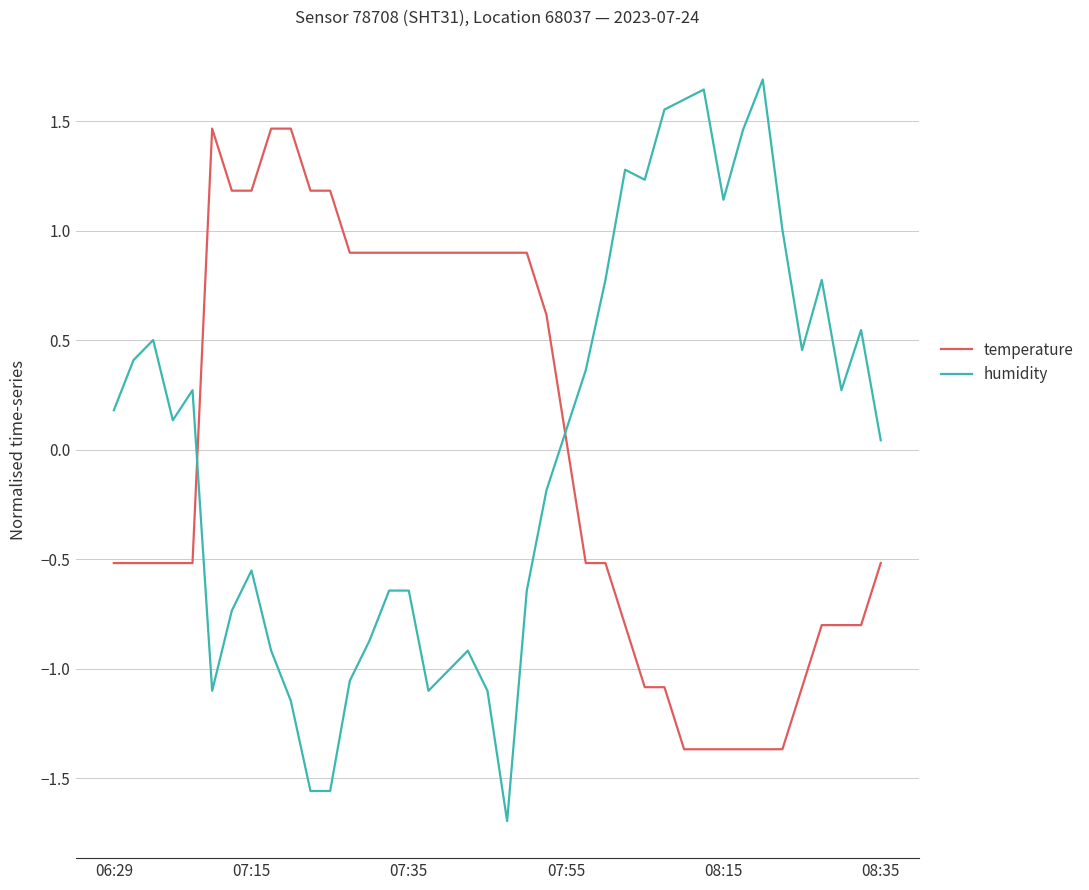

Which series has the largest range (max minus min)?

humidity